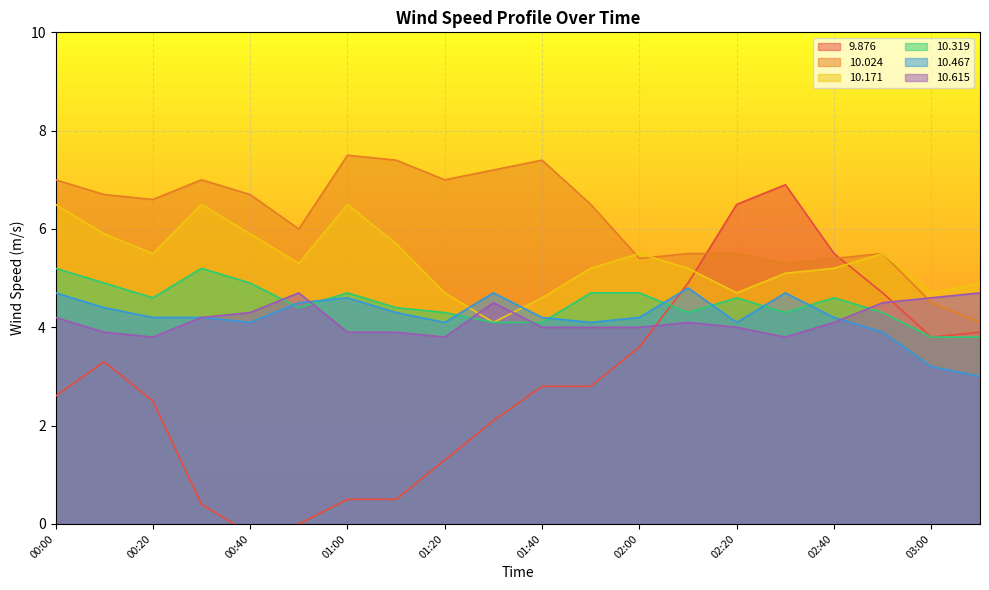

At 01:30, list the series in order from largest to smallest.

 10.024,  10.467,  10.615,  10.171,  10.319,  9.876